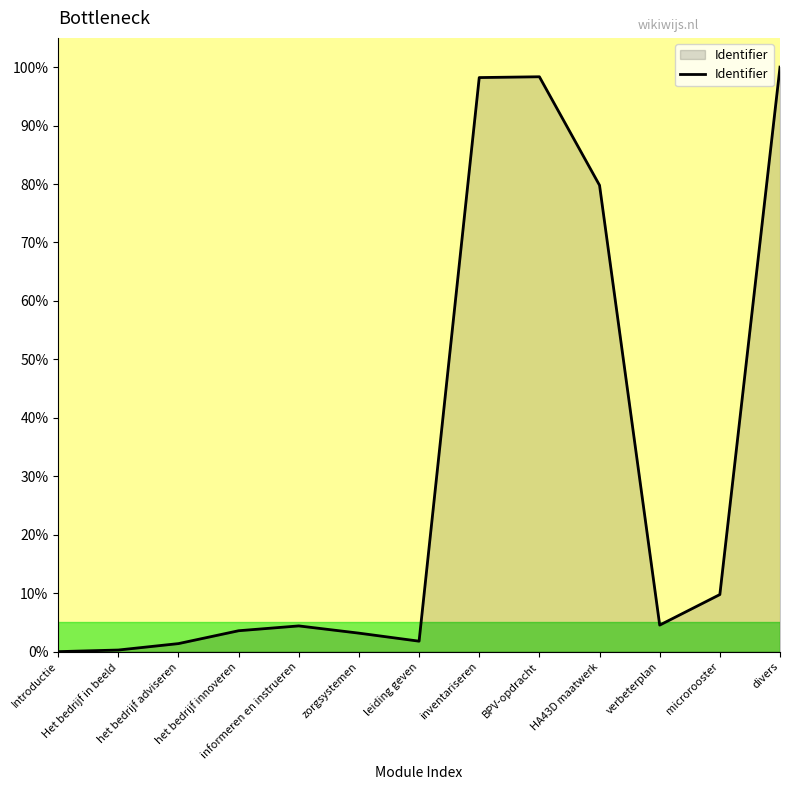

At which label does the data first exceed 4?

informeren en instrueren